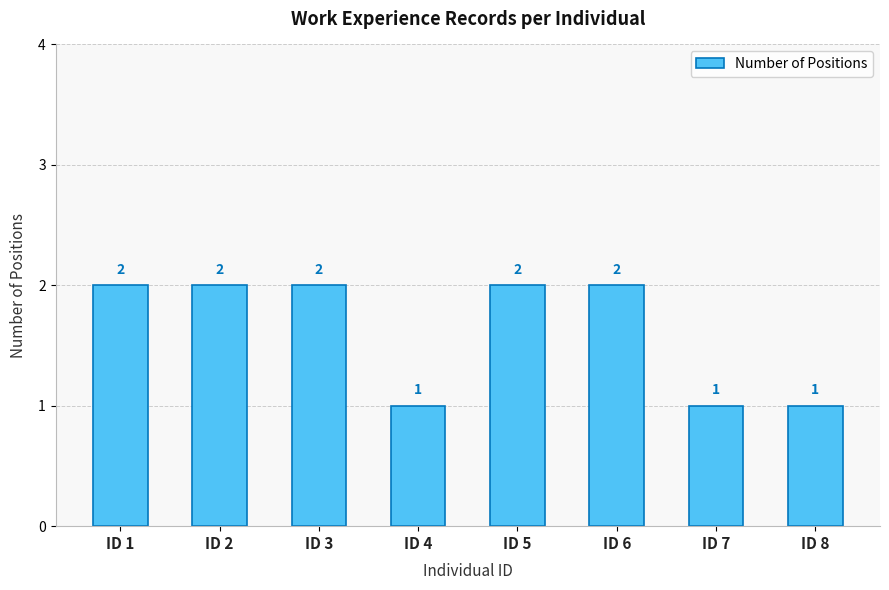

How many values are between 1 and 2?

8